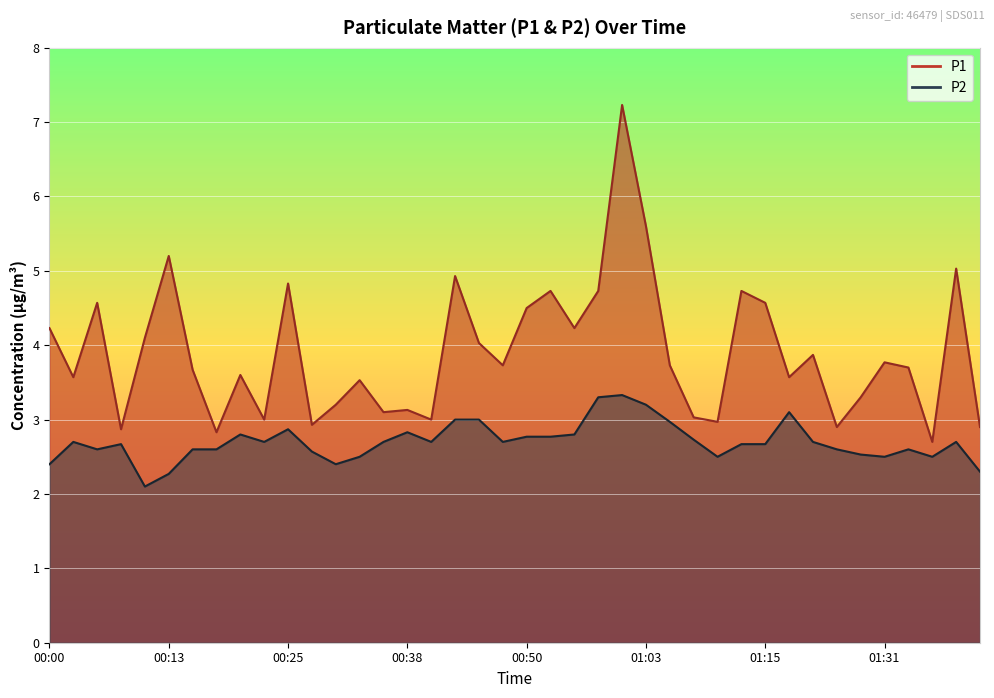

Reading left to right, transcribe all the data shown in this chart.

P1: 00:00=4.2	00:03=3.6	00:06=4.6	00:08=2.9	00:11=4.1	00:13=5.2	00:16=3.7	00:18=2.8	00:21=3.6	00:23=3.0	00:25=4.8	00:28=2.9	00:30=3.2	00:33=3.5	00:35=3.1	00:38=3.1	00:40=3.0	00:43=4.9	00:45=4.0	00:48=3.7	00:50=4.5	00:53=4.7	00:55=4.2	00:58=4.7	01:00=7.2	01:03=5.6	01:05=3.7	01:08=3.0	01:10=3.0	01:13=4.7	01:15=4.6	01:18=3.6	01:23=3.9	01:26=2.9	01:28=3.3	01:31=3.8	01:33=3.7	01:36=2.7	01:38=5.0	01:41=2.9
P2: 00:00=2.4	00:03=2.7	00:06=2.6	00:08=2.7	00:11=2.1	00:13=2.3	00:16=2.6	00:18=2.6	00:21=2.8	00:23=2.7	00:25=2.9	00:28=2.6	00:30=2.4	00:33=2.5	00:35=2.7	00:38=2.8	00:40=2.7	00:43=3.0	00:45=3.0	00:48=2.7	00:50=2.8	00:53=2.8	00:55=2.8	00:58=3.3	01:00=3.3	01:03=3.2	01:05=3.0	01:08=2.7	01:10=2.5	01:13=2.7	01:15=2.7	01:18=3.1	01:23=2.7	01:26=2.6	01:28=2.5	01:31=2.5	01:33=2.6	01:36=2.5	01:38=2.7	01:41=2.3